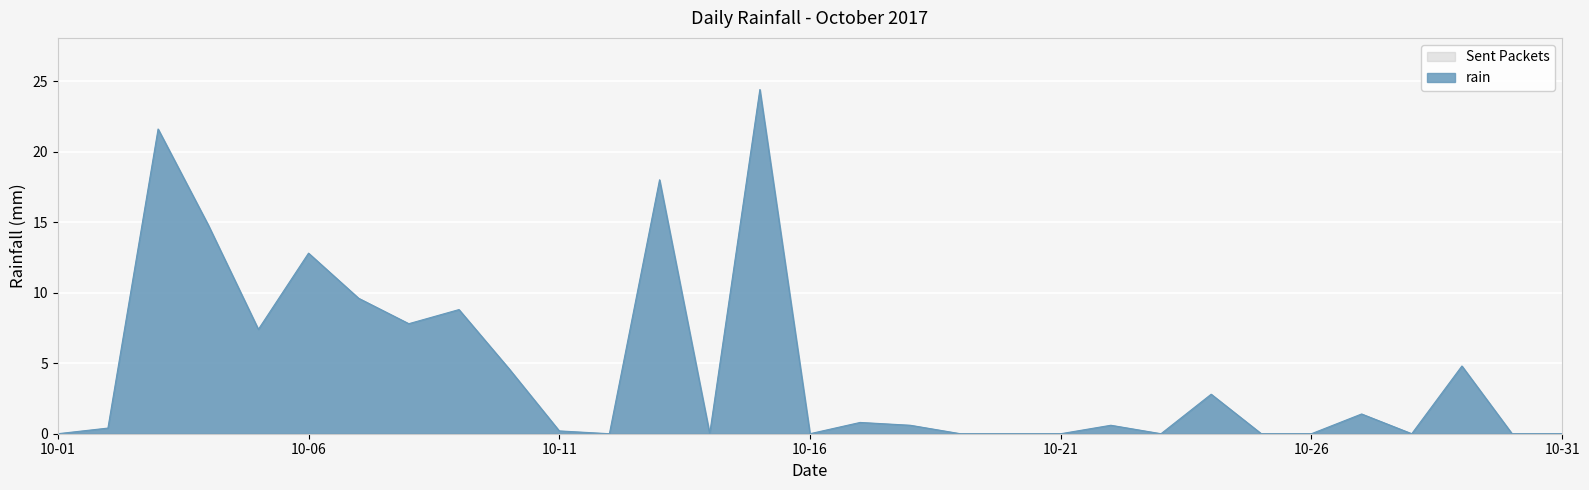

Count the number of values greater than 0.

18